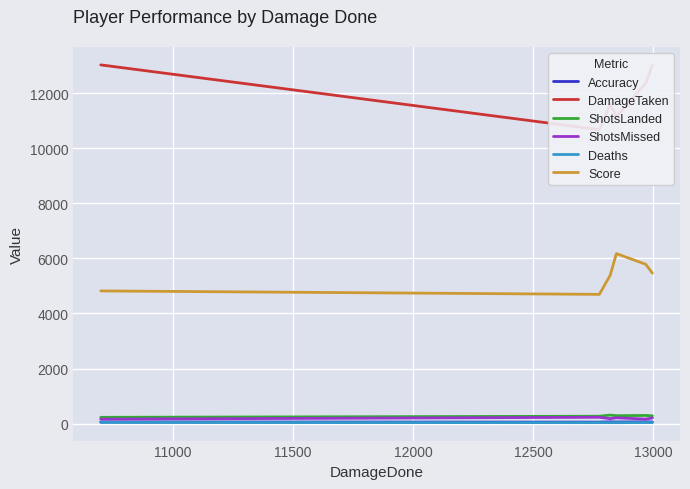

At how many categories does at least one series exceed 1007?

6